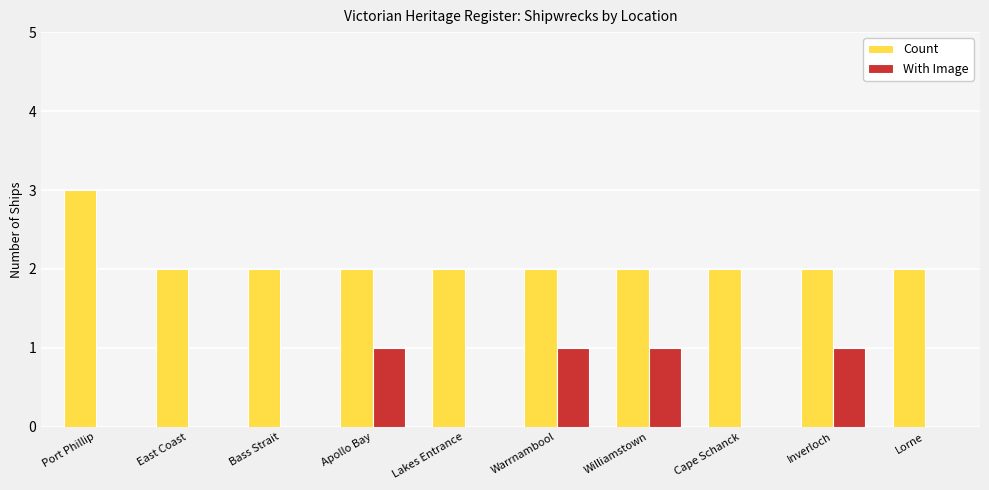

How many groups of bars are there?

10